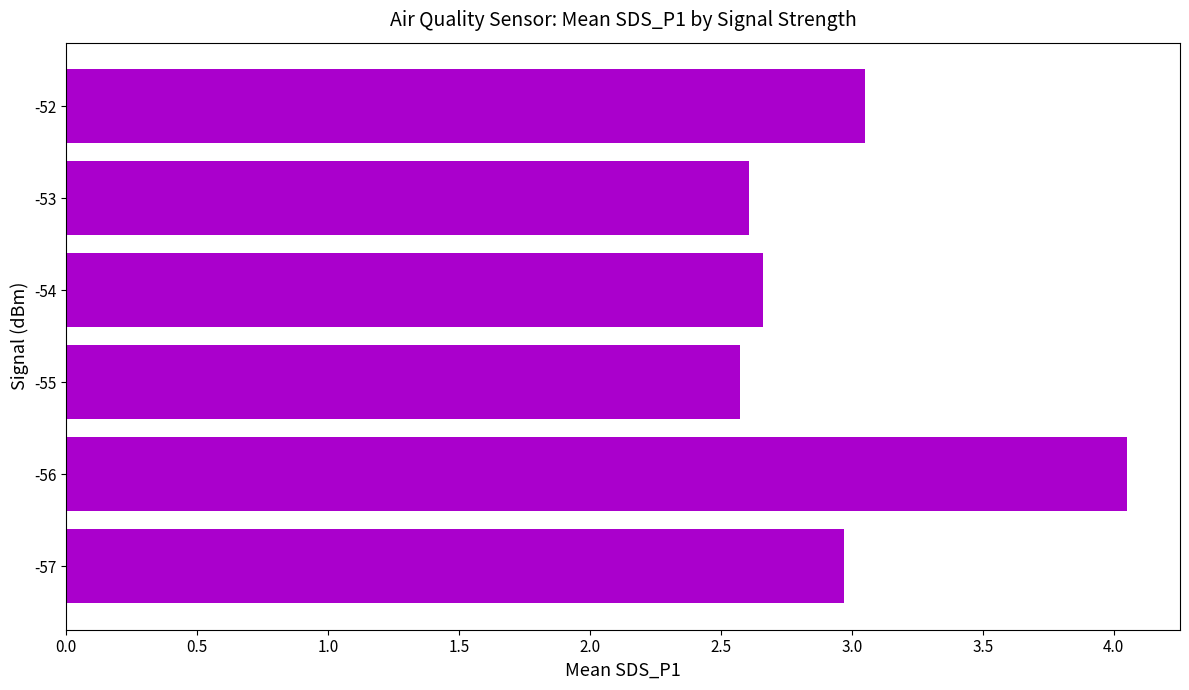

Rank the categories by value from highest to lowest.

-56, -52, -57, -54, -53, -55